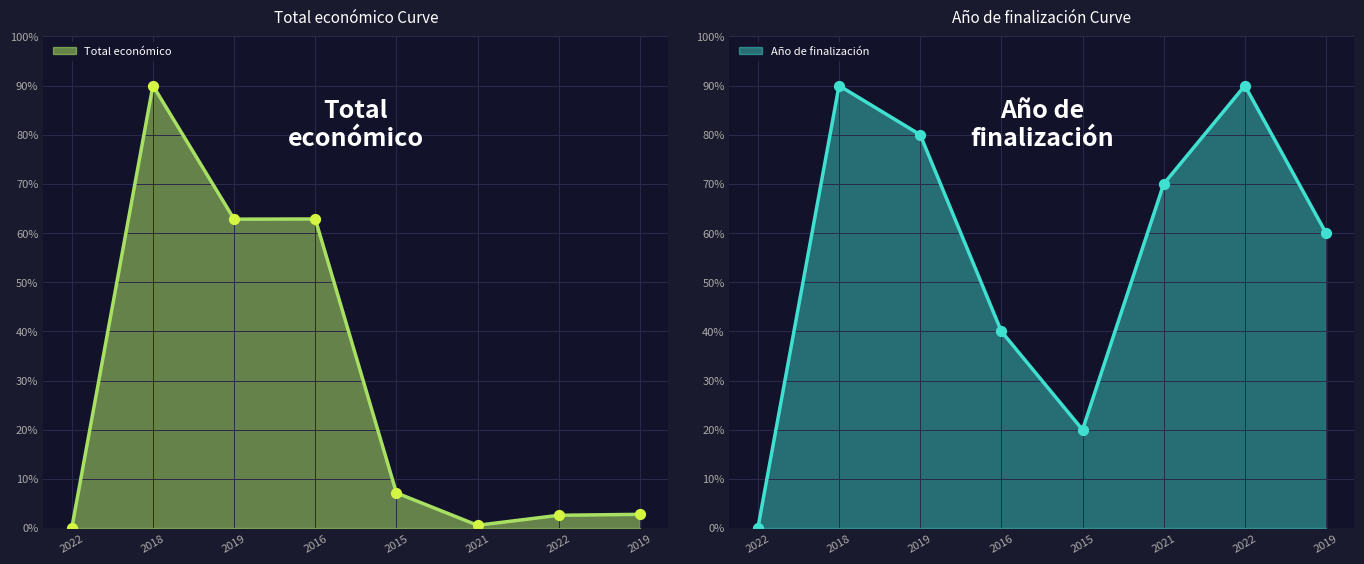

What is the change in value from 2016 to 2022?

-60.3